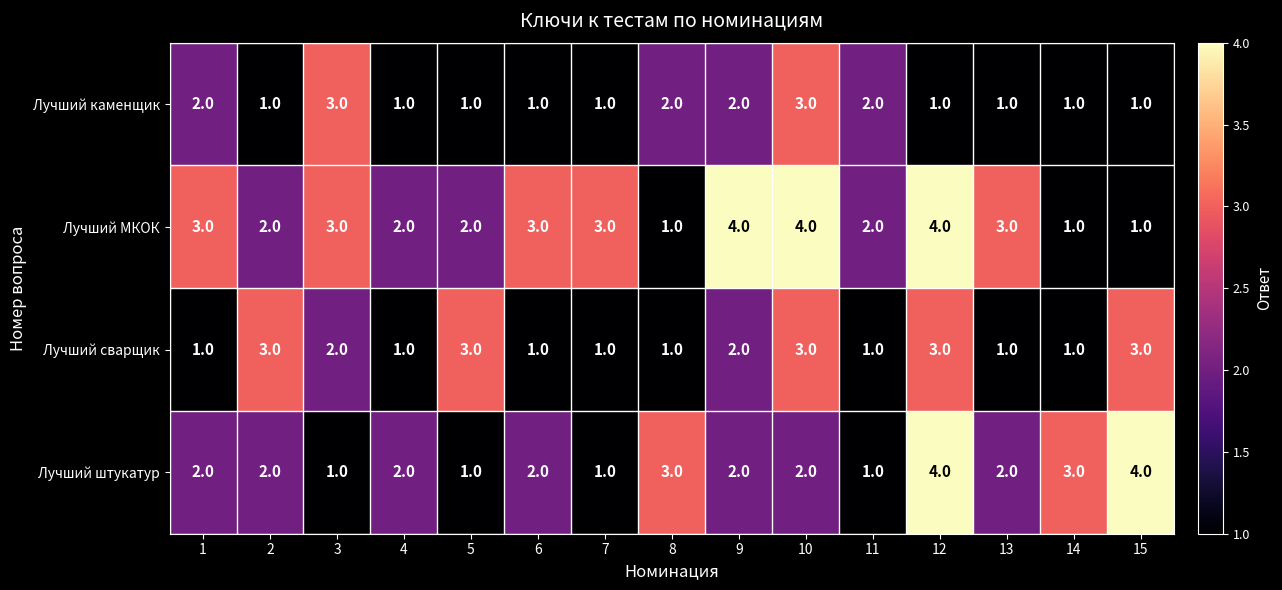

Between 9 and 11, which series saw the biggest shift?

Лучший МКОК